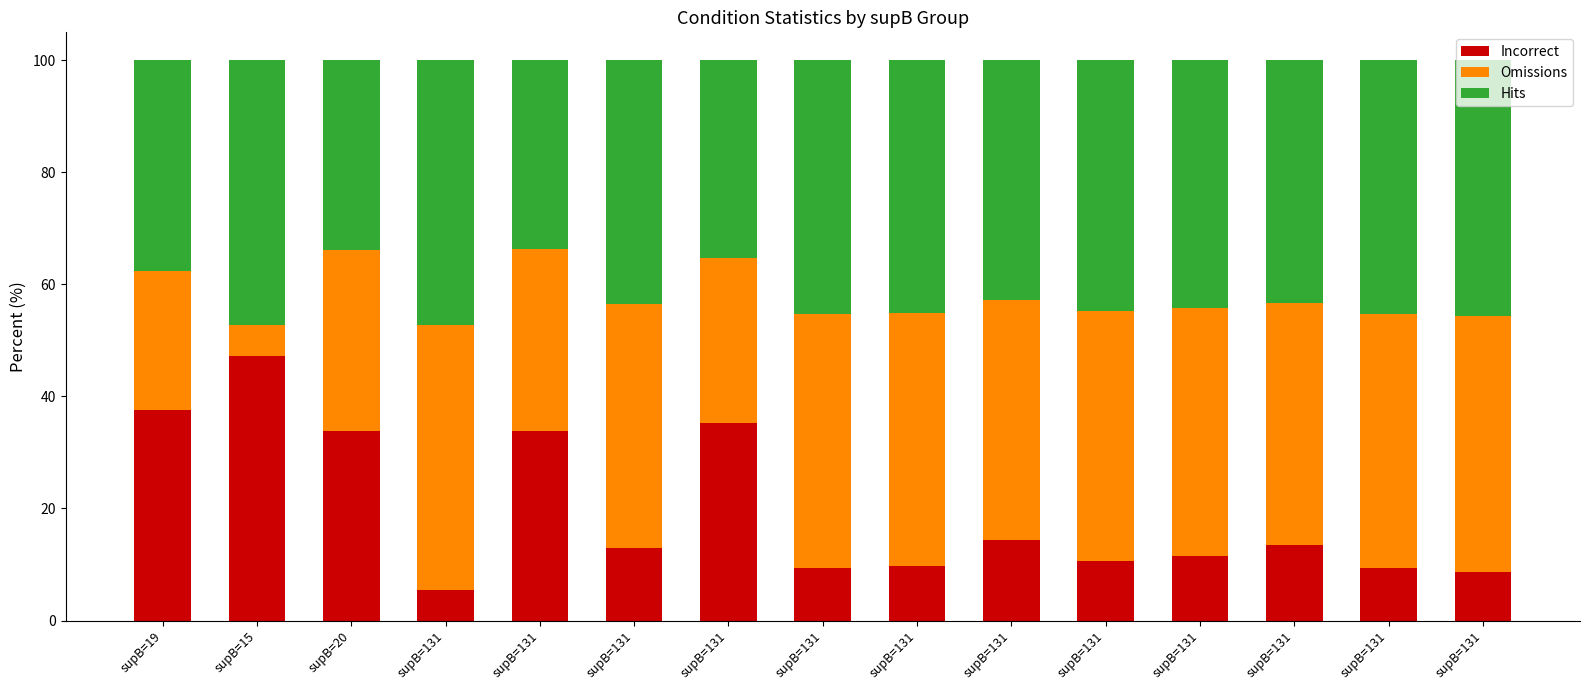

Are the bars horizontal?

No